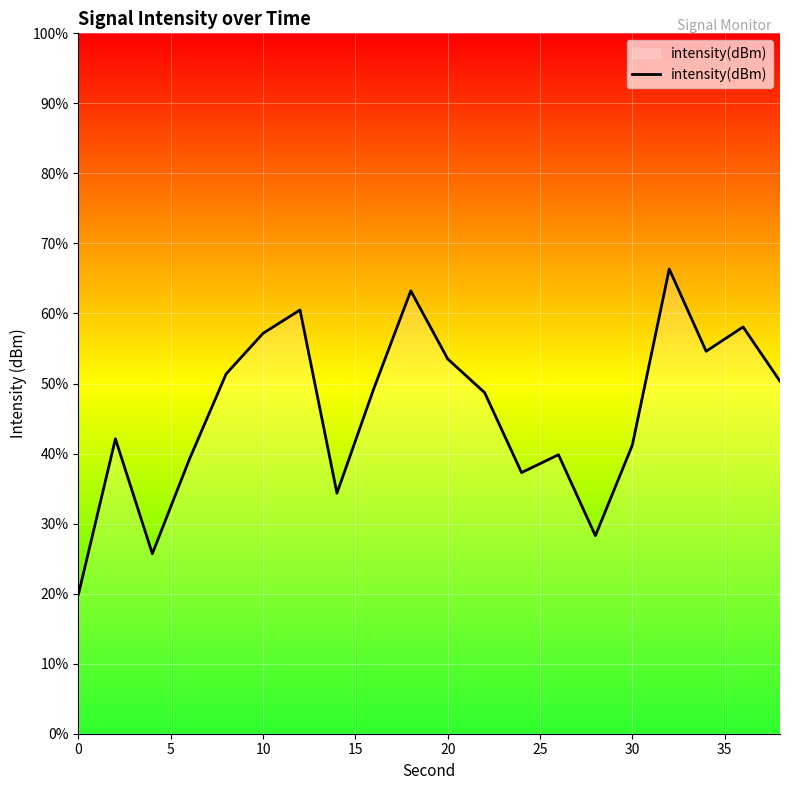

Reading left to right, transcribe all the data shown in this chart.

-142.0	-133.2	-139.7	-134.3	-129.4	-127.1	-125.8	-136.3	-130.3	-124.7	-128.6	-130.5	-135.1	-134.1	-138.7	-133.5	-123.5	-128.2	-126.8	-129.9